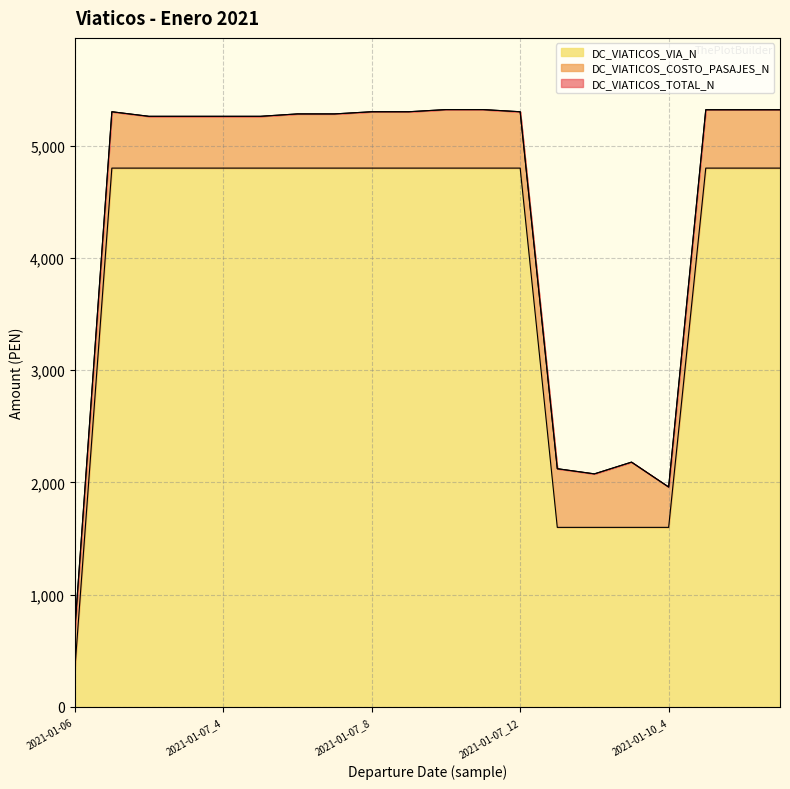

Is the value of DC_VIATICOS_VIA_N at 2021-01-10_1 greater than the value of DC_VIATICOS_TOTAL_N at 2021-01-07_1?

No